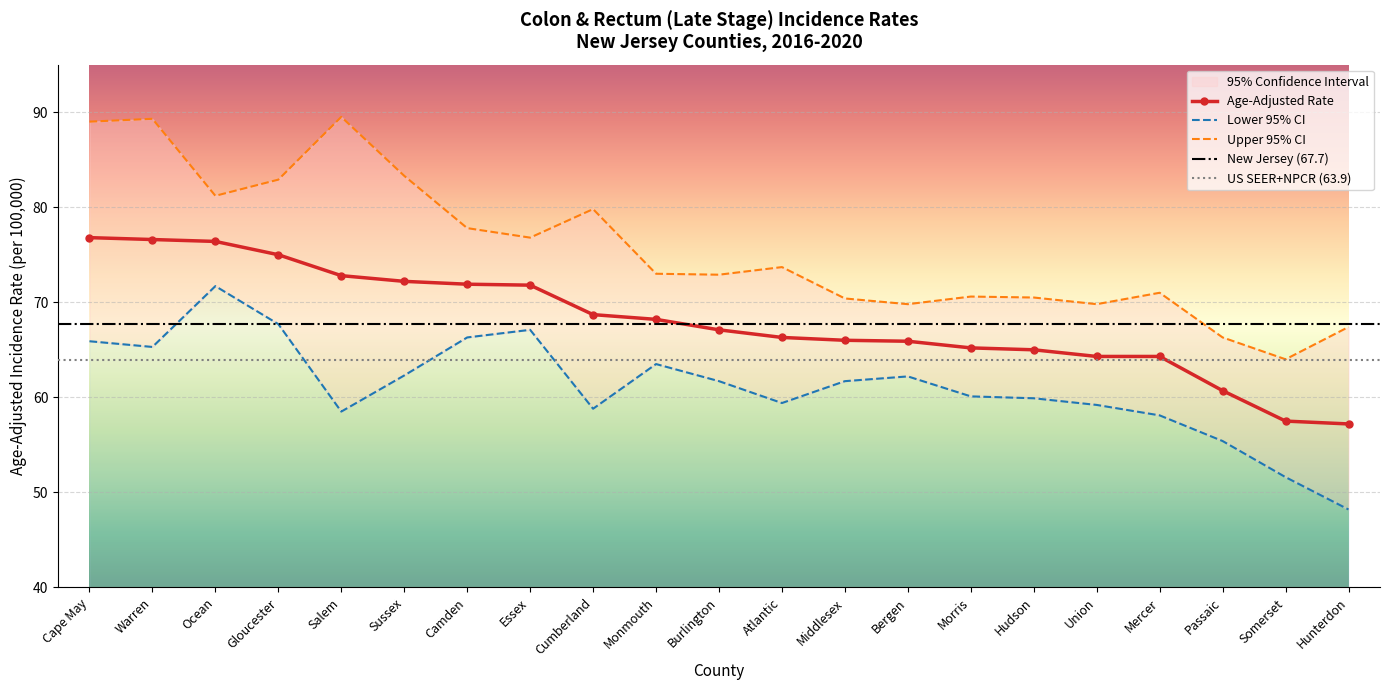

Rank the series at Salem from highest to lowest value.

Upper 95% CI, Age-Adjusted Rate, Lower 95% CI